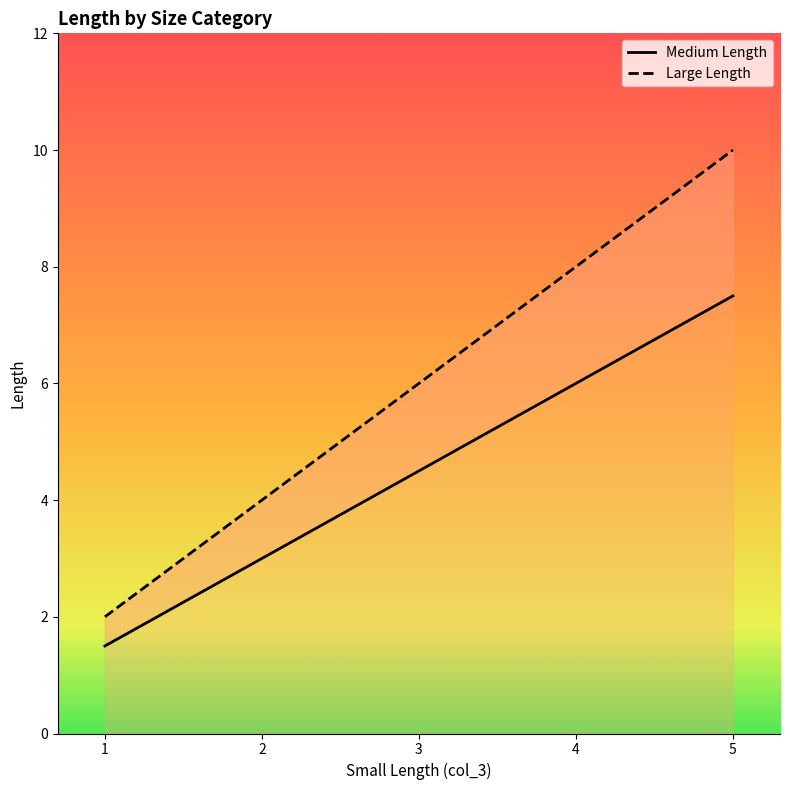

What is the sum of all Medium Length values?

22.5